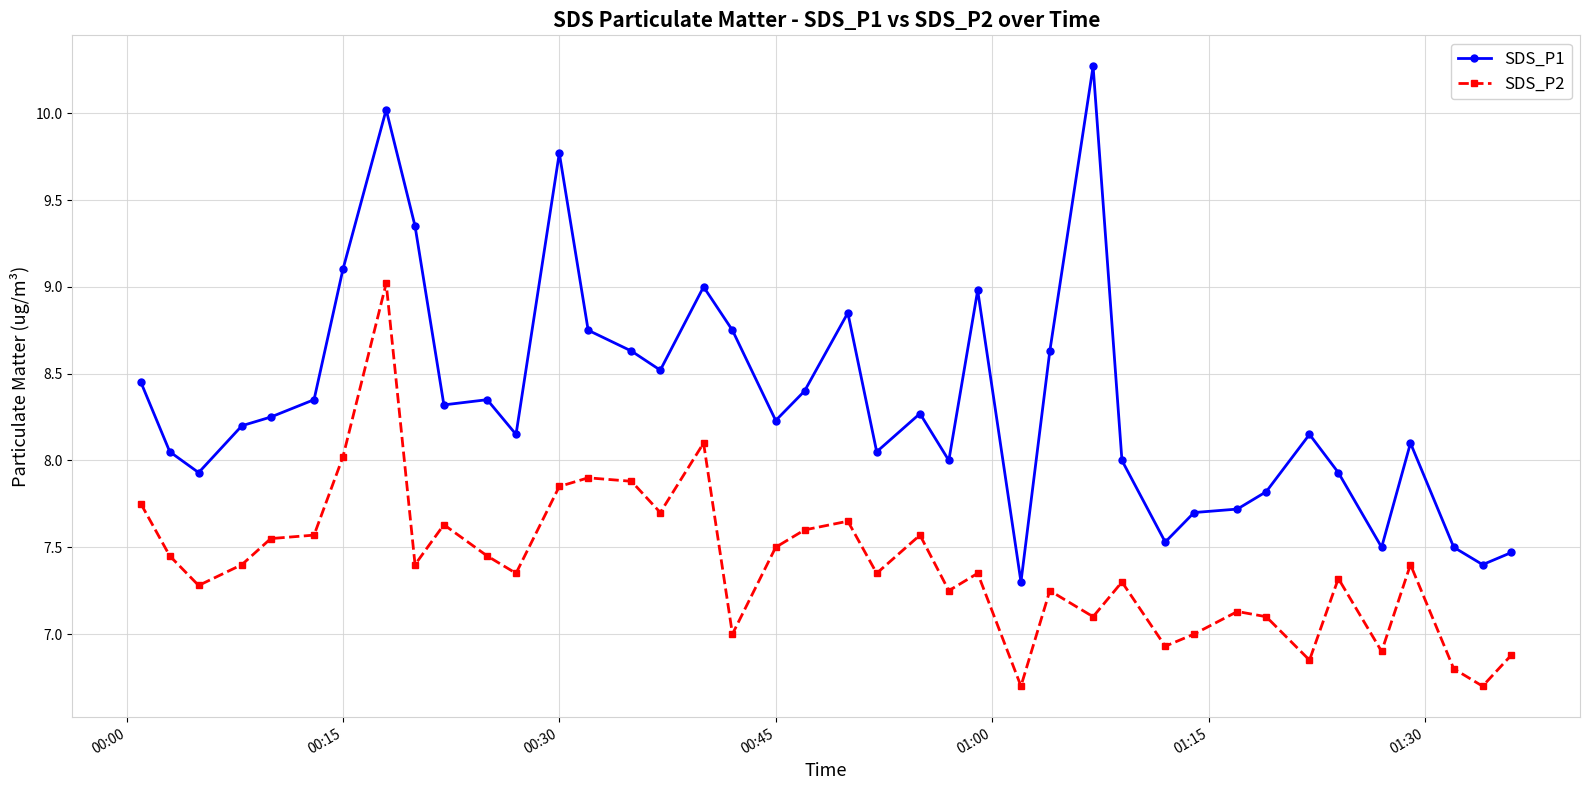

What is the sum of all SDS_P1 values?

333.7